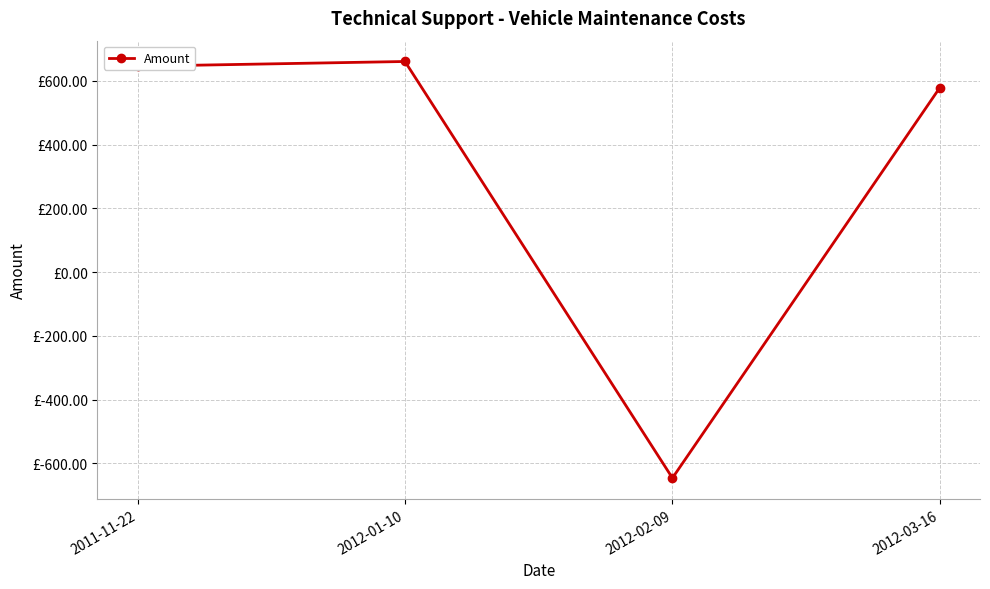

Rank the categories by value from highest to lowest.

2012-01-10, 2011-11-22, 2012-03-16, 2012-02-09